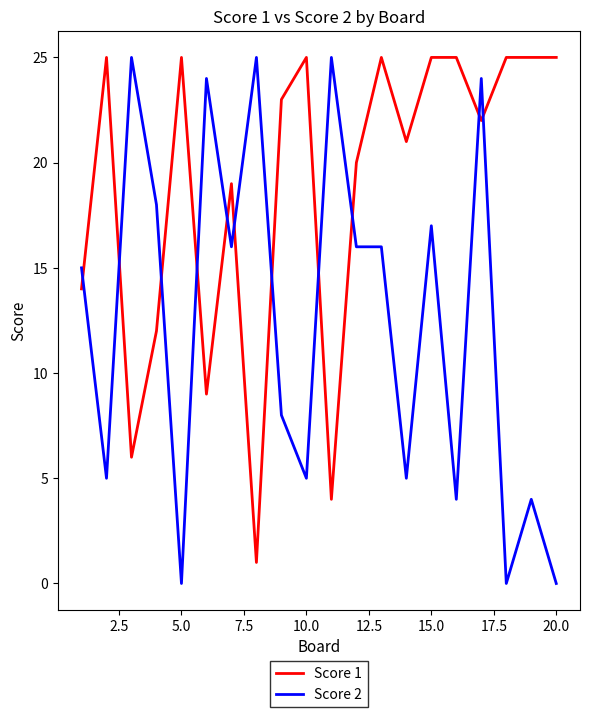

Which series ends up on top after the final intersection of Score 2 and Score 1?

Score 1